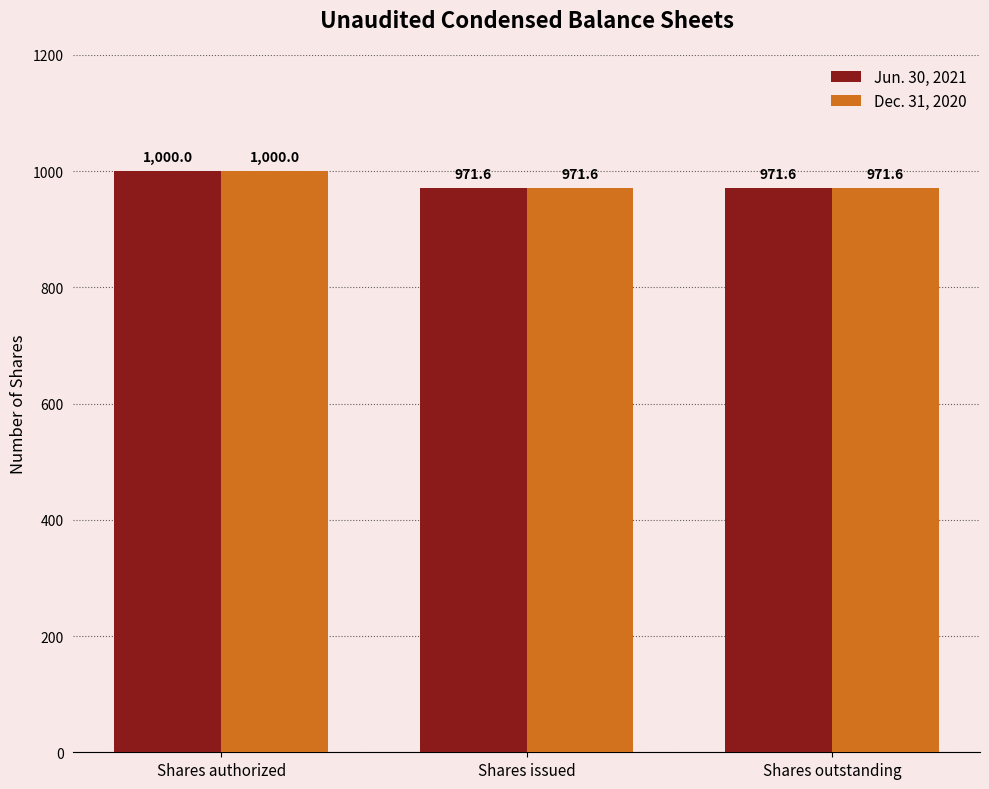

The Dec. 31, 2020 series shows 608.5 at Shares issued. True or false?

False